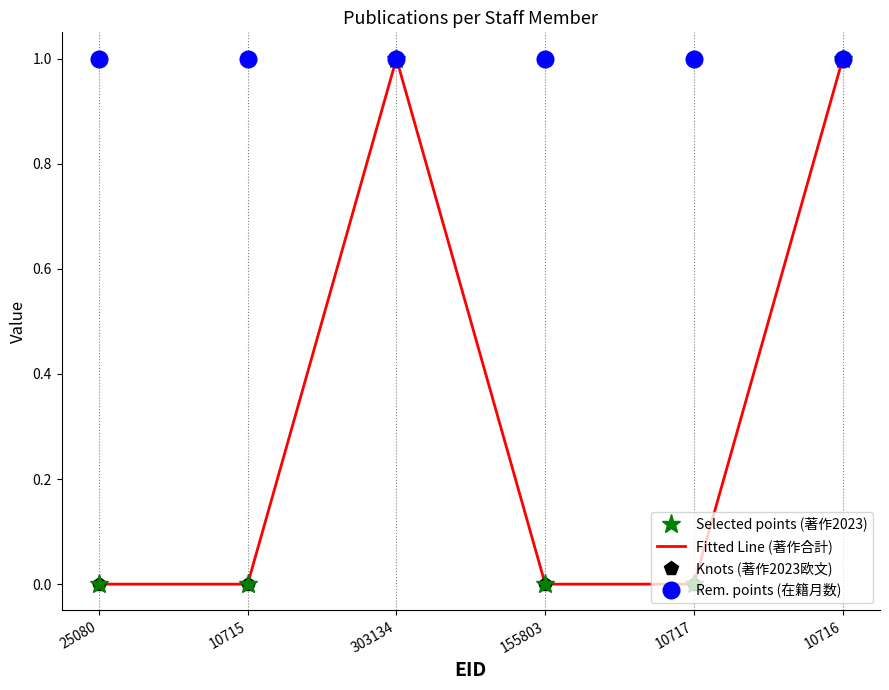

True or false: Selected points (著作2023) and Fitted Line (著作合計) cross at least once.

False